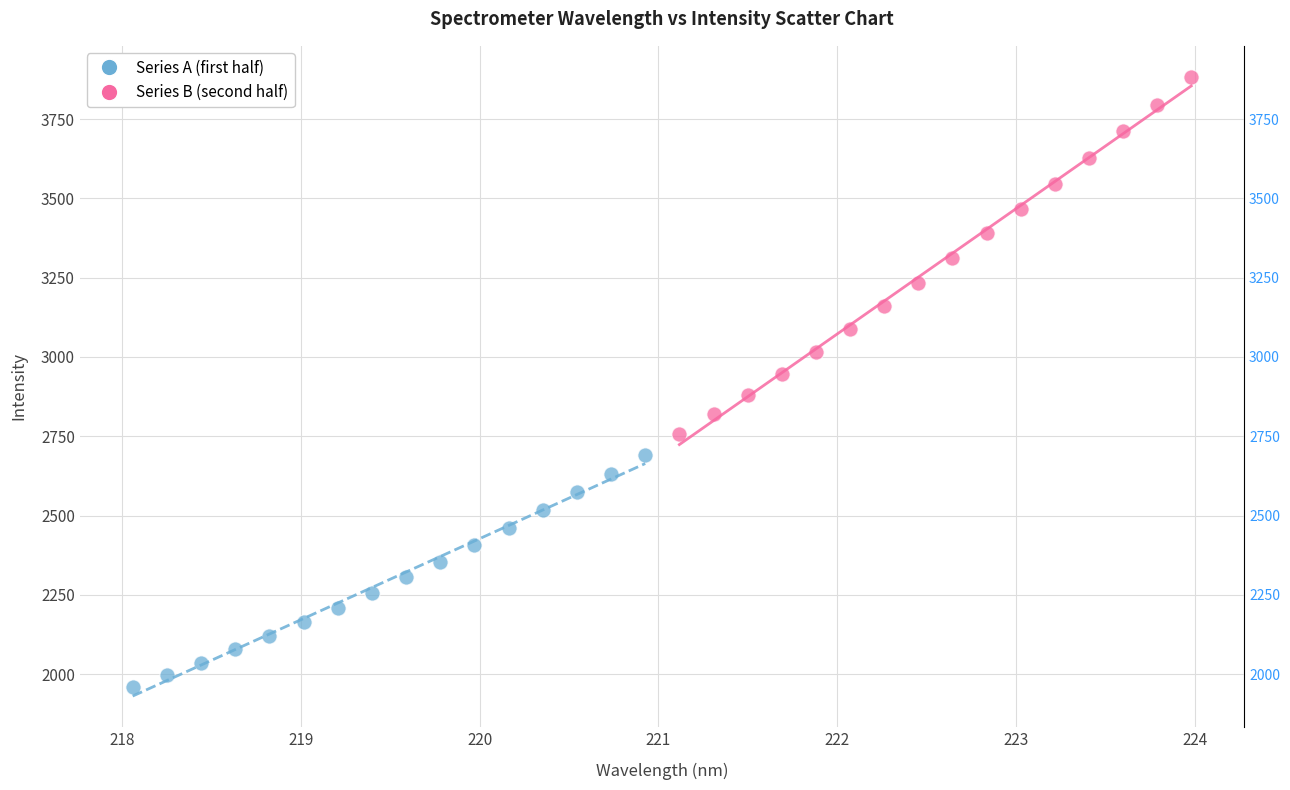

Which series contains the lowest Y value?

Series A (first half)